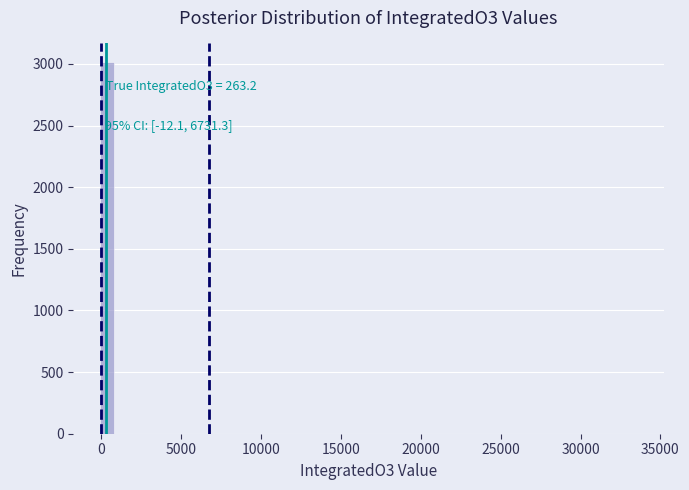

Read against the x-axis, roughly where is the centre of the tallest bar?

500